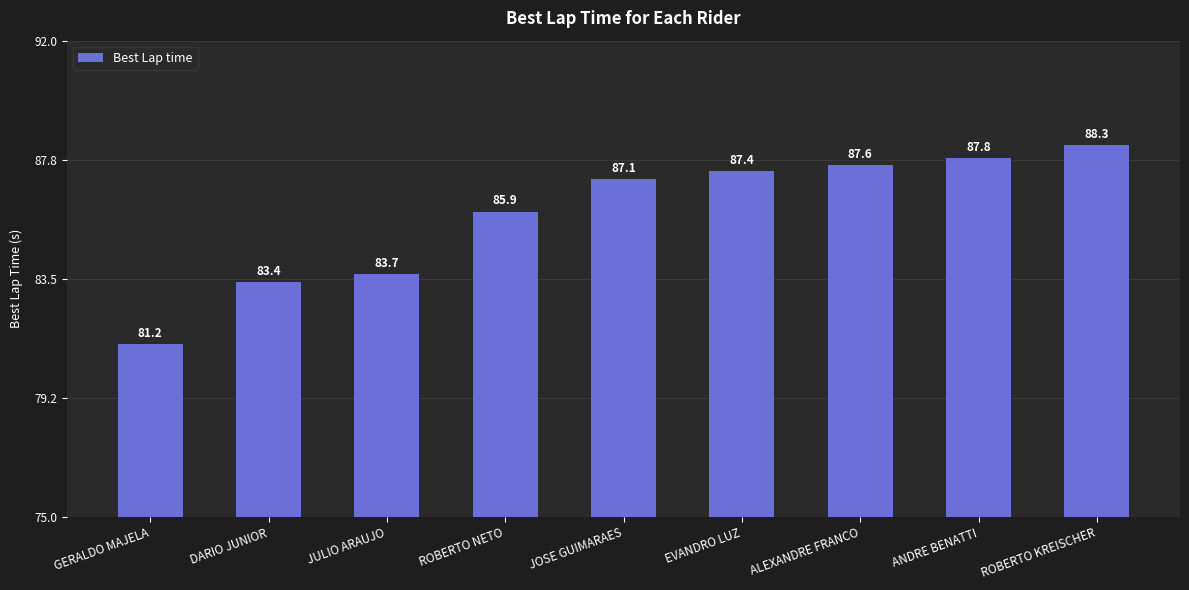

Reading left to right, what are all the values shown in this chart?

GERALDO MAJELA=81.2	DARIO JUNIOR=83.4	JULIO ARAUJO=83.7	ROBERTO NETO=85.9	JOSE GUIMARAES=87.1	EVANDRO LUZ=87.4	ALEXANDRE FRANCO=87.6	ANDRE BENATTI=87.8	ROBERTO KREISCHER=88.3